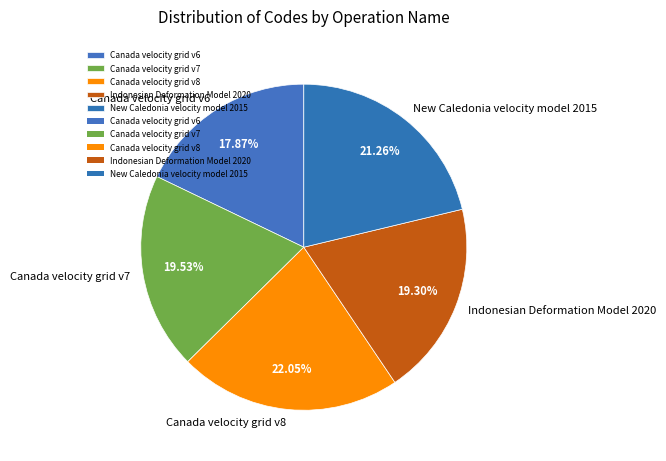

How many slices are in this pie chart?

5